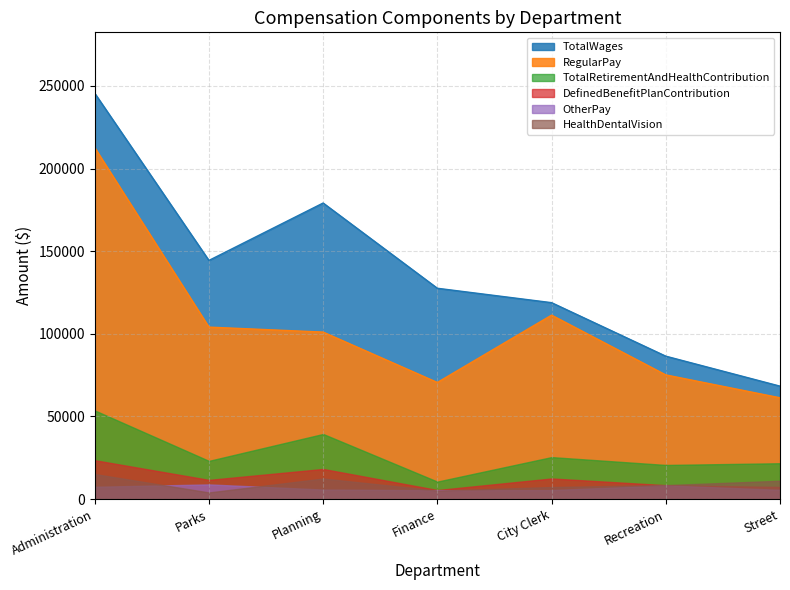

At which category is the sum across all series the highest?

Administration